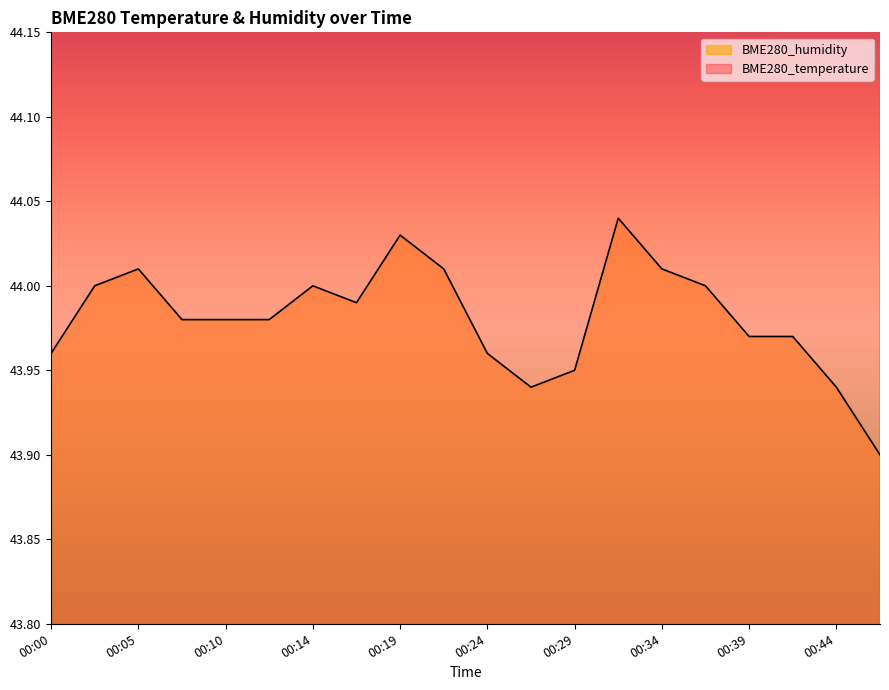

At 00:37, list the series in order from largest to smallest.

BME280_temperature, BME280_humidity